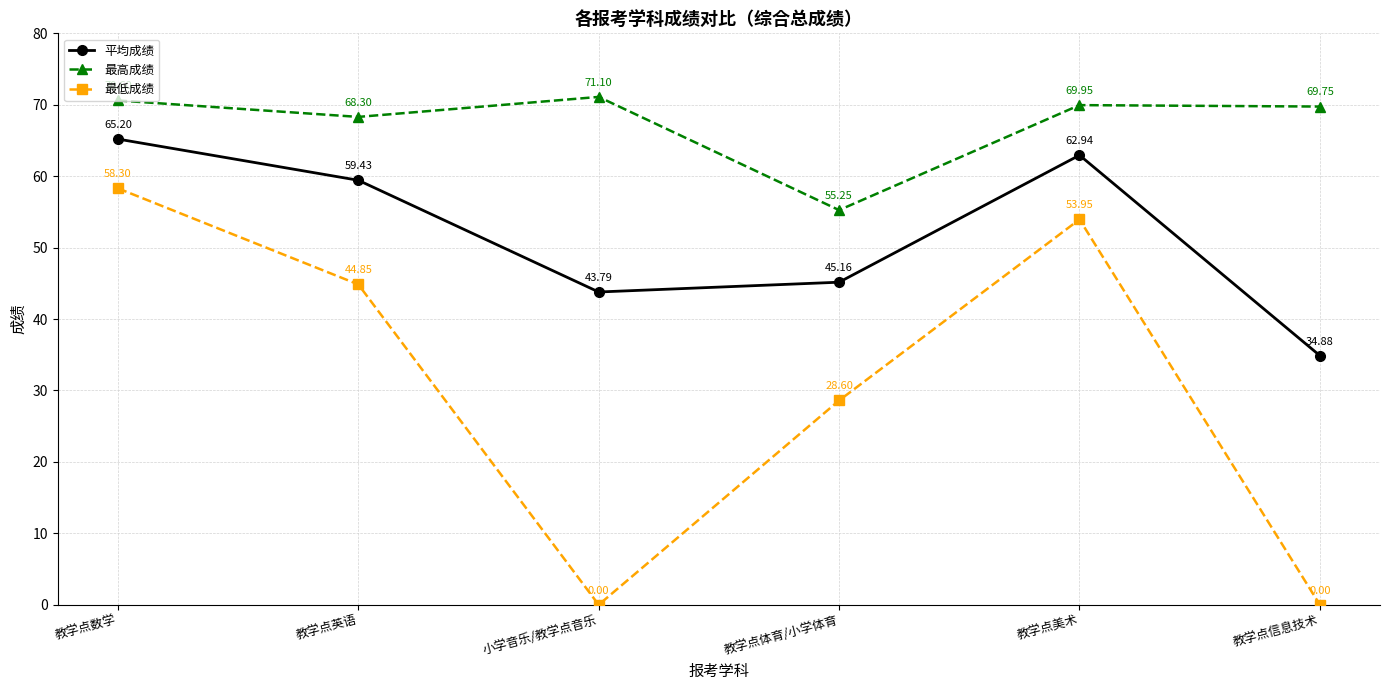

How many values in the 平均成绩 series exceed 59?

3